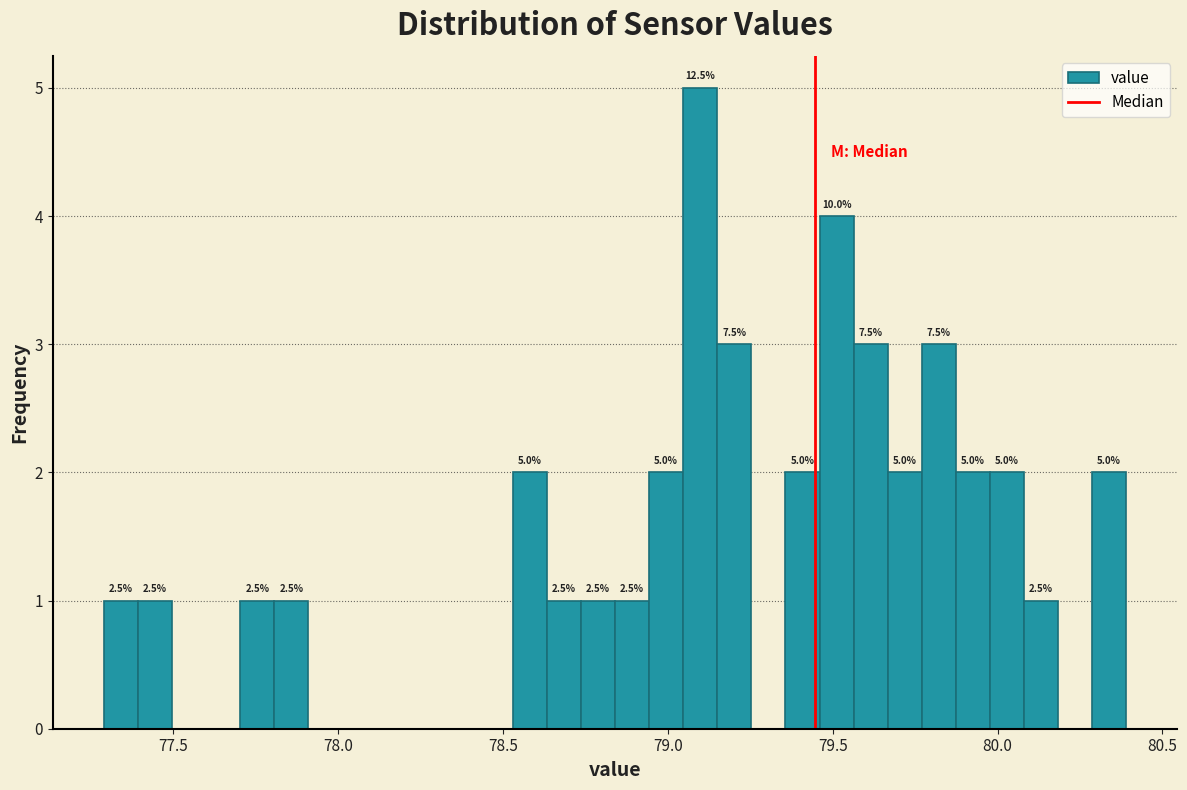

Around what value on the x-axis is the tallest bar? Give the approximate position of its centre, as read against the axis.

79.10